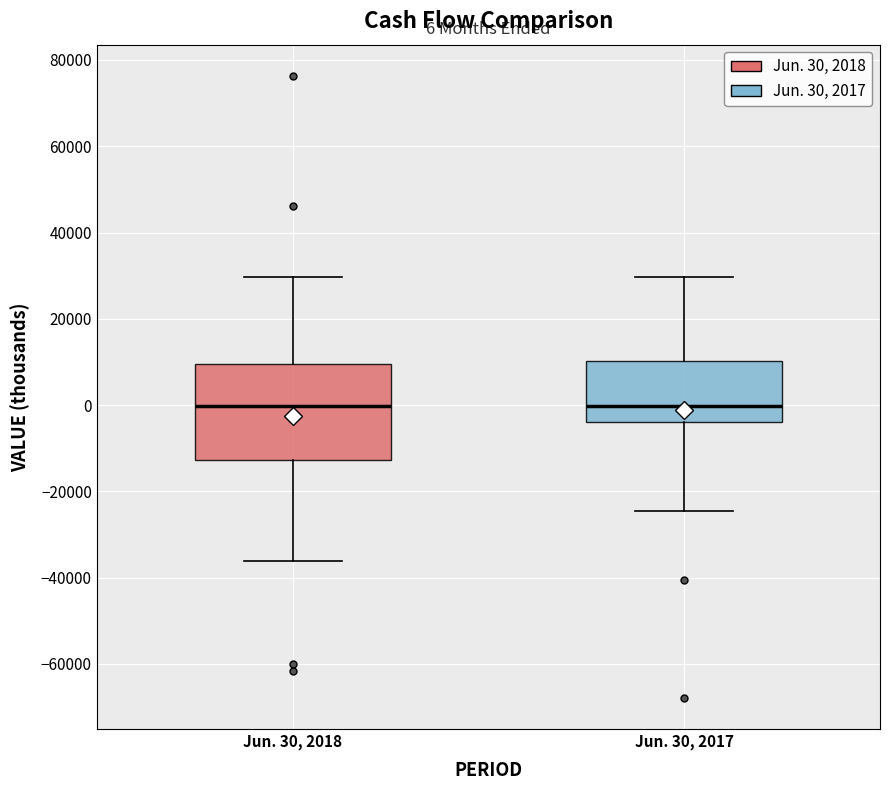

Comparing the boxes themselves (not the whiskers), which one is the tallest?

Jun. 30, 2018